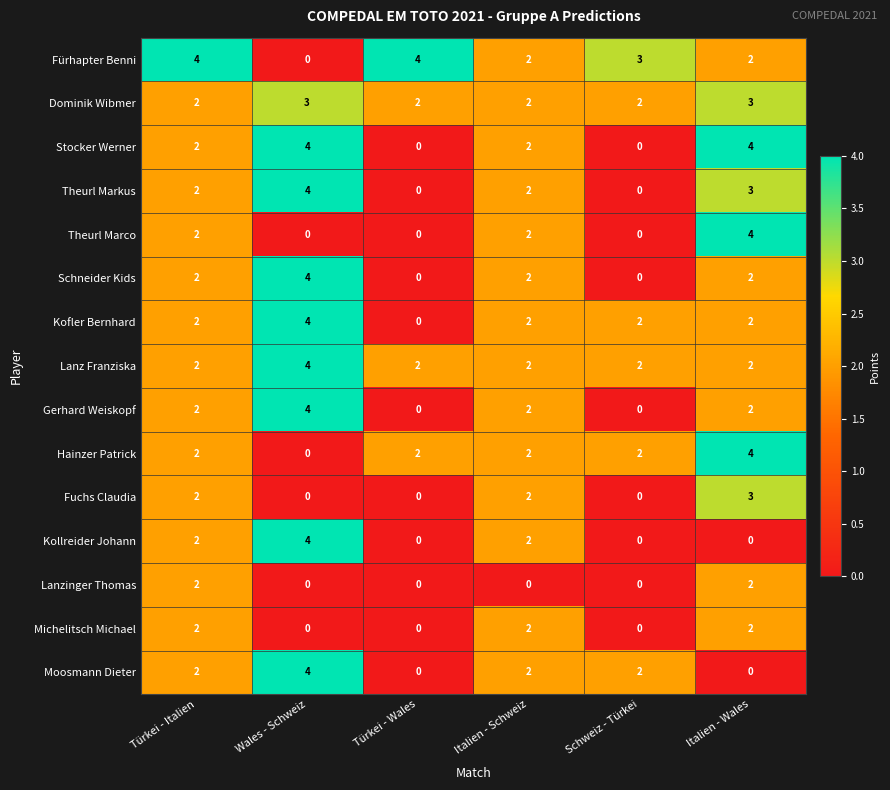

What is the difference between the maximum and minimum values in the Kollreider Johann series?

4